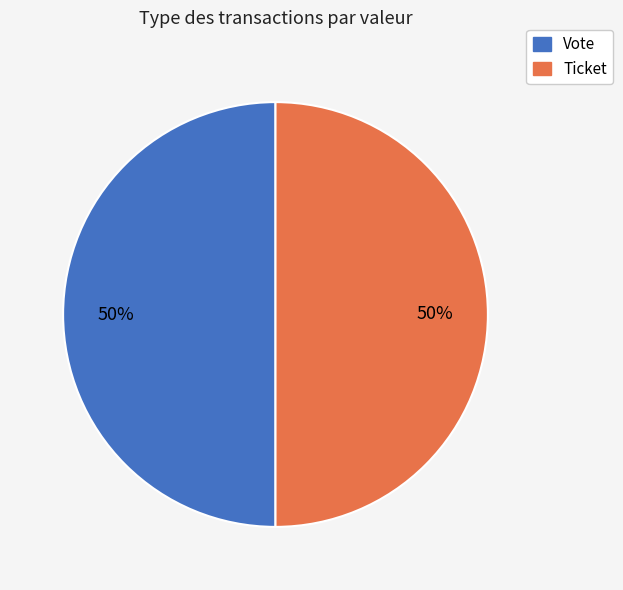

To the nearest percent, what is the average slice percentage?

50%